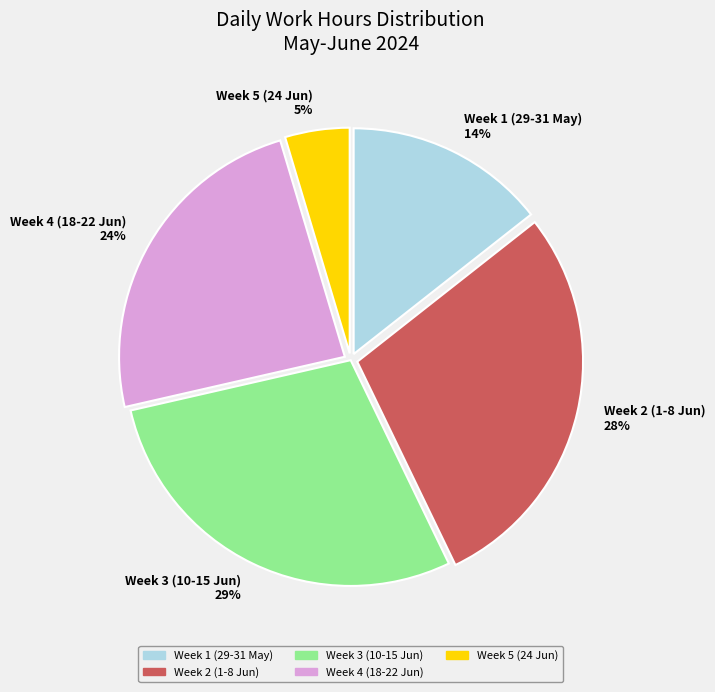

Do Week 2 (1-8 Jun) 28% and Week 4 (18-22 Jun) 24% together represent more than half of the pie?

Yes